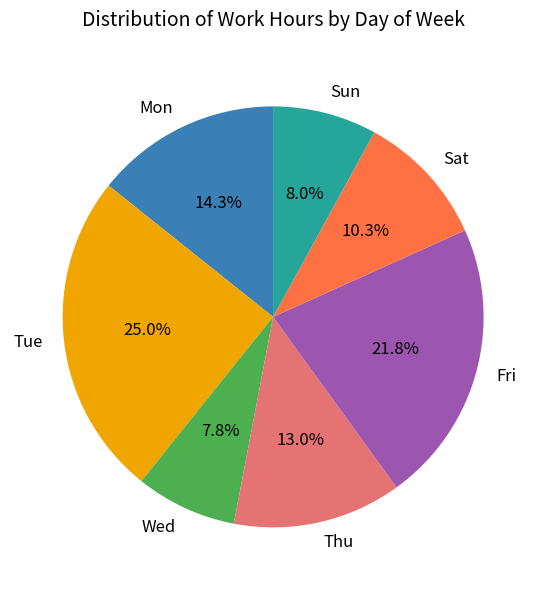

To the nearest percent, what is the average slice percentage?

14%